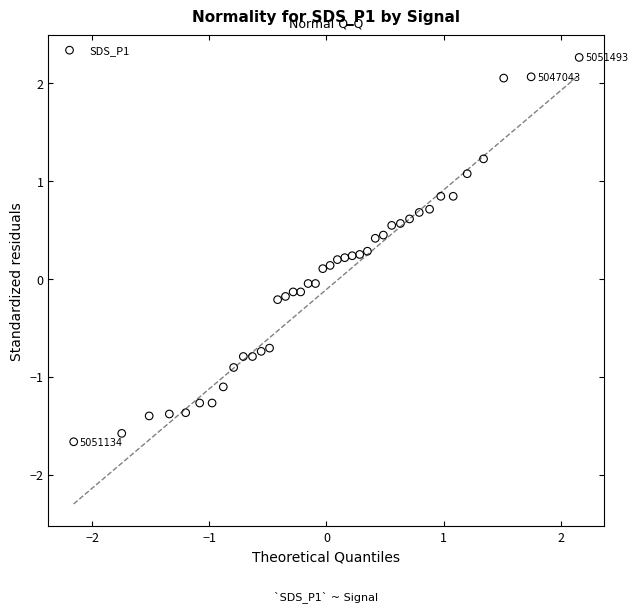

What is the range of Y values (max minus min)?

3.9